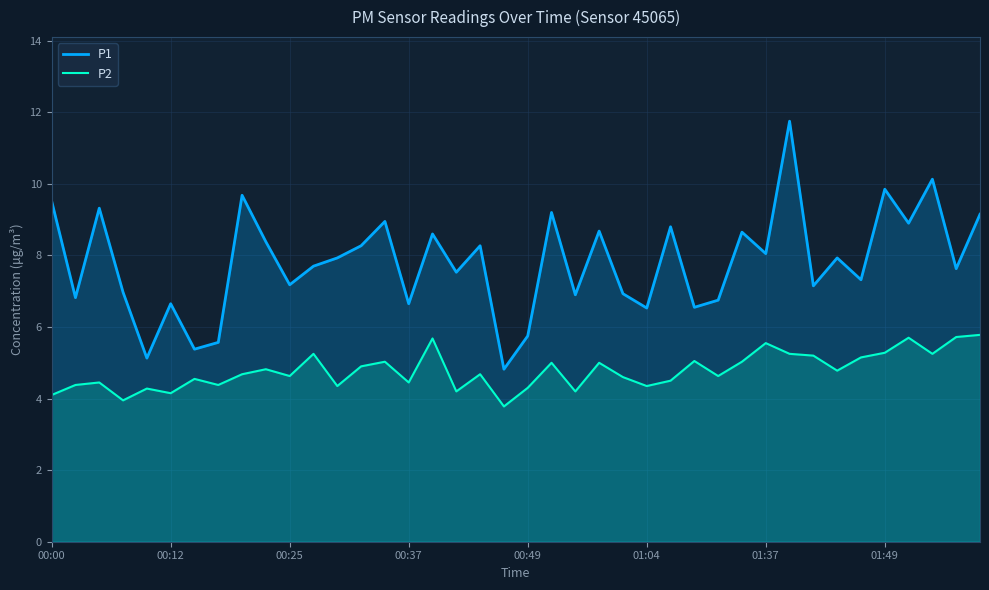

Rank the series by their maximum value, from lowest to highest.

P2, P1